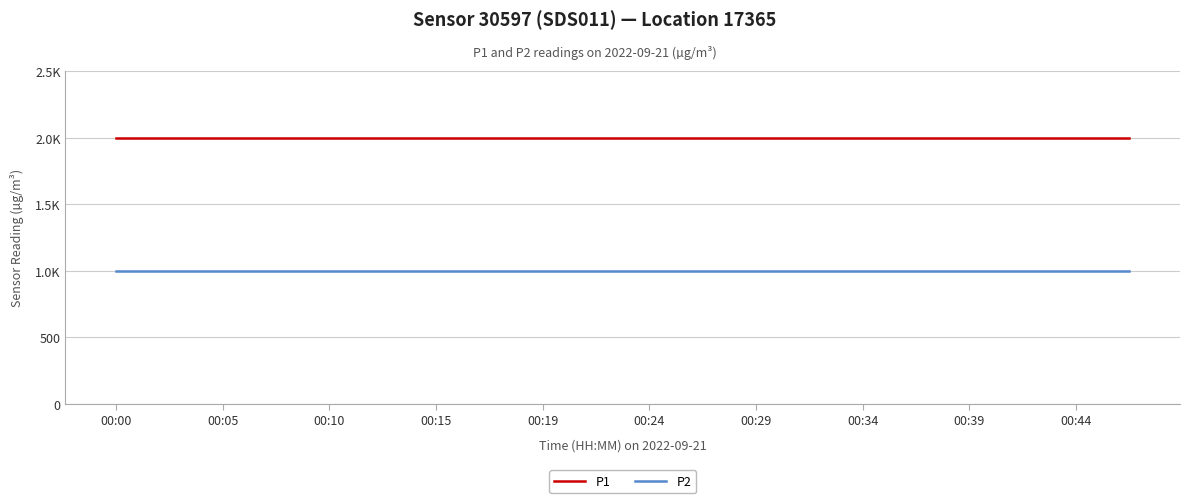

Does the chart display data point markers on the line(s)?

No